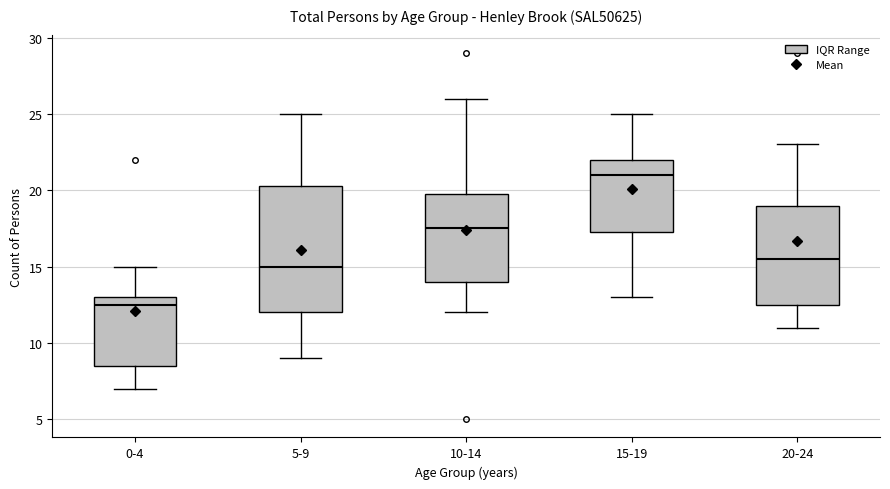

Comparing the boxes themselves (not the whiskers), which one is the tallest?

5-9